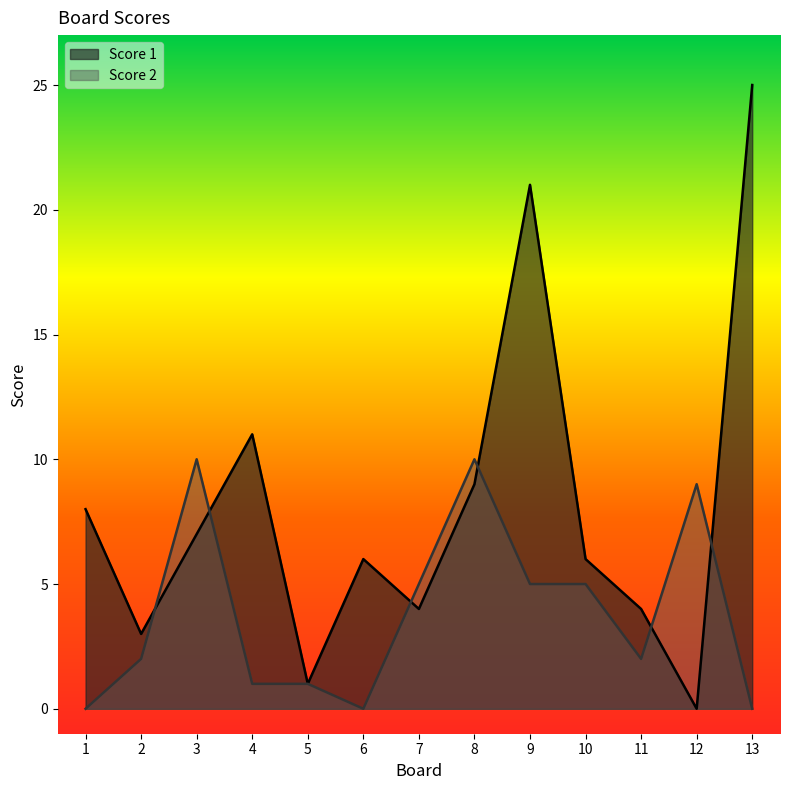

How many interior local valleys does the Score 1 series have?

4